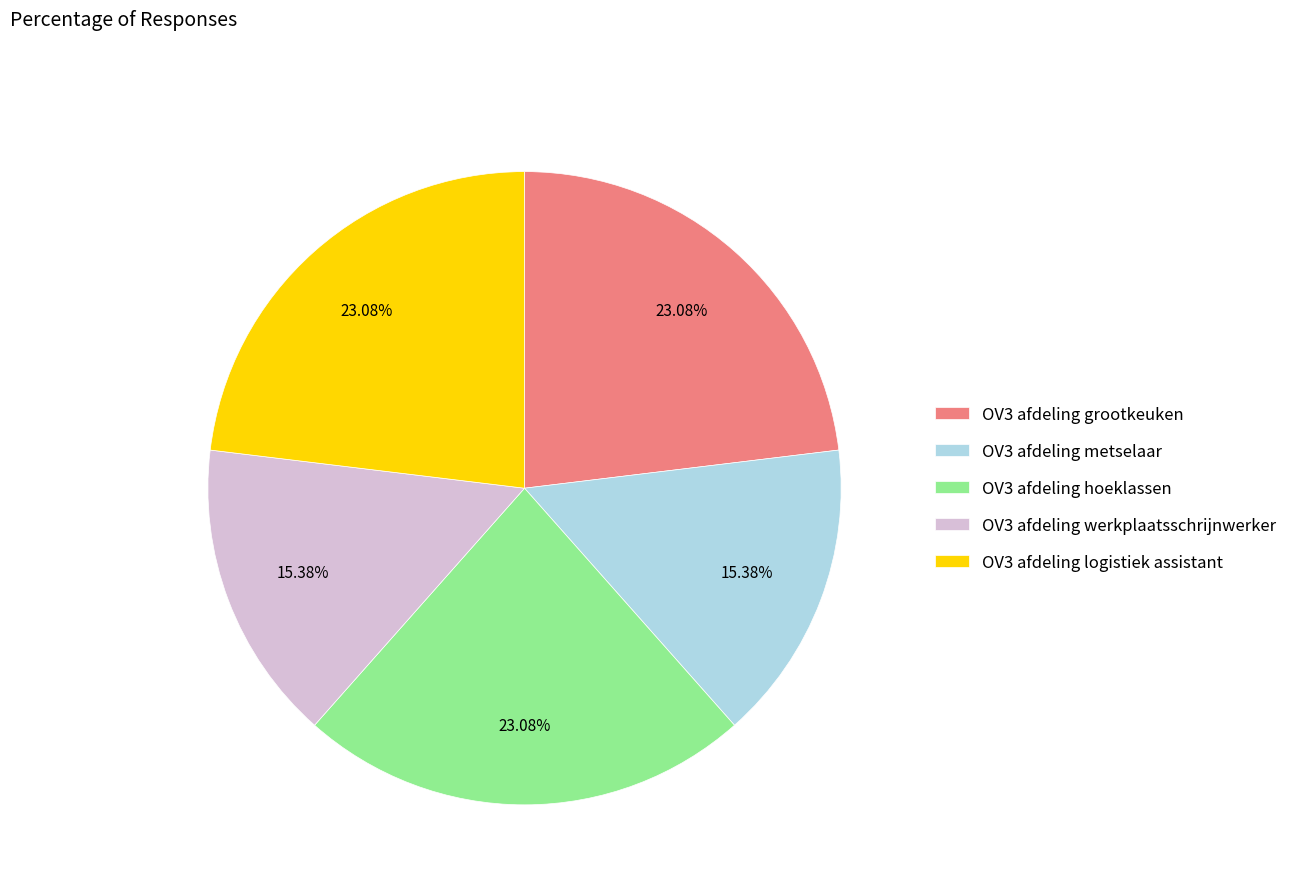

To the nearest percent, what portion does OV3 afdeling grootkeuken represent?

23%